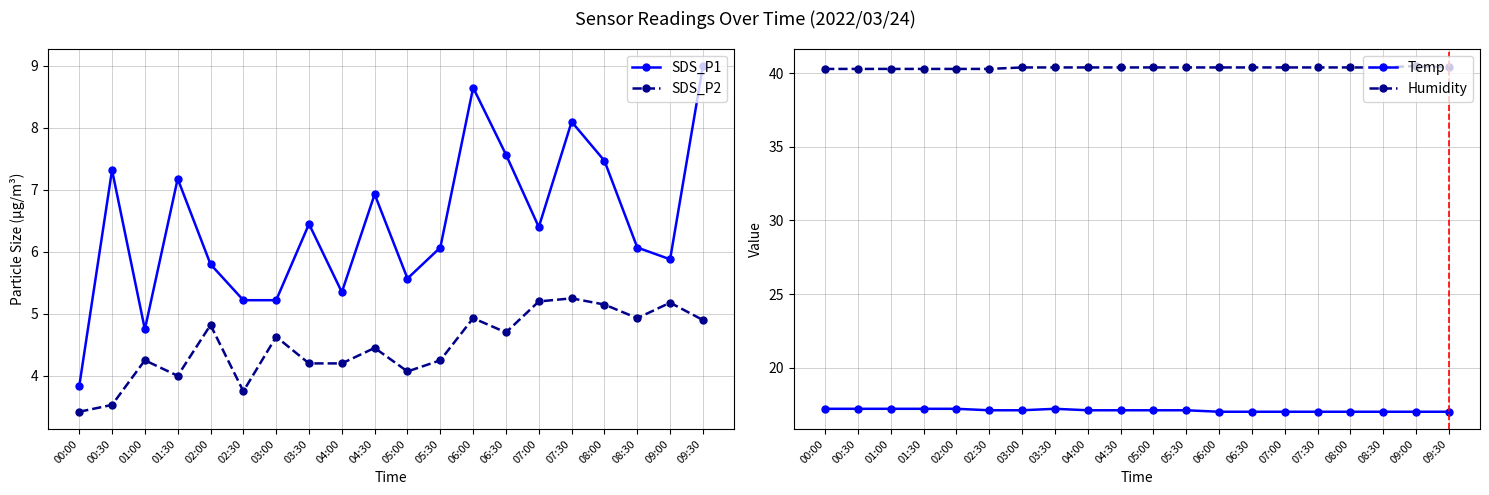

At which category is the sum across all series the highest?

09:30